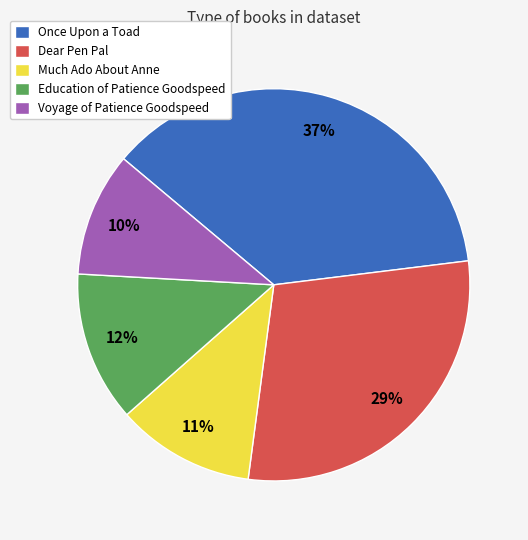

Which category has the biggest portion of the pie?

Once Upon a Toad